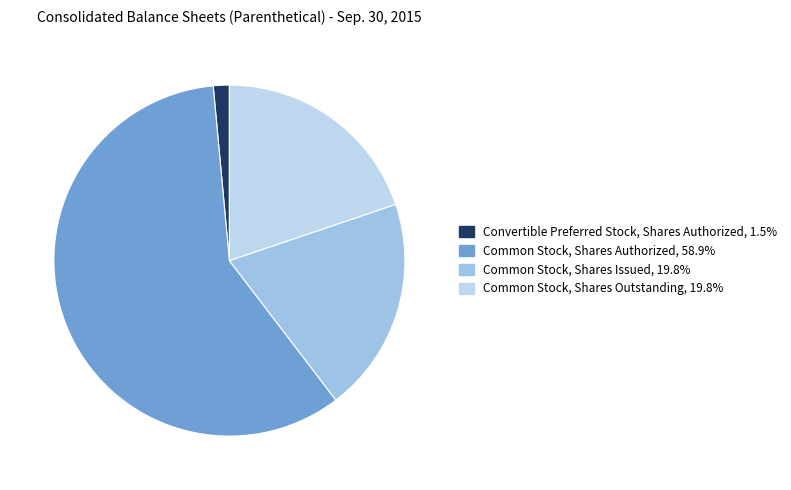

How many slices are in this pie chart?

4